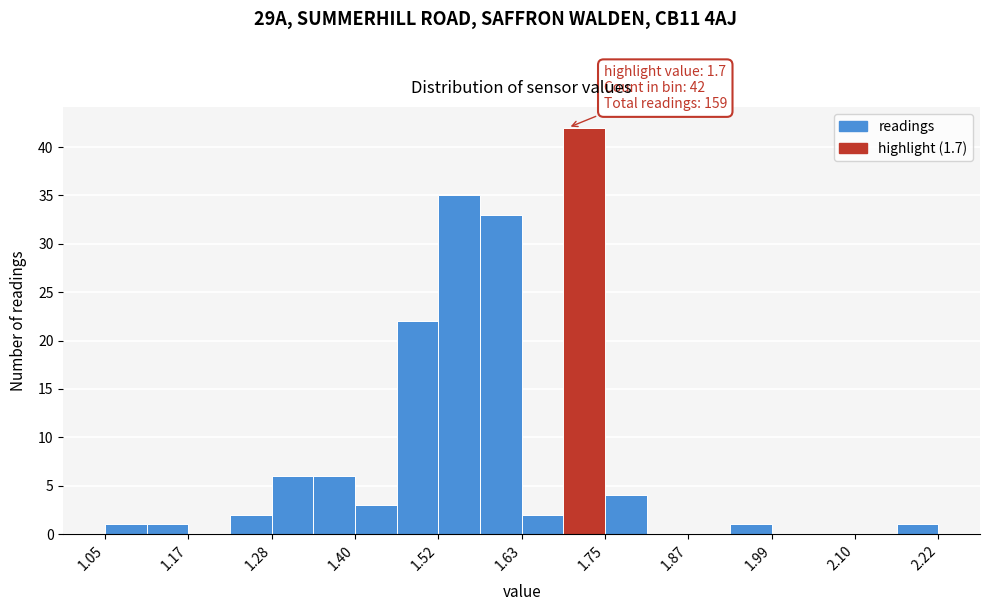

Read against the x-axis, roughly where is the centre of the tallest bar?

1.72